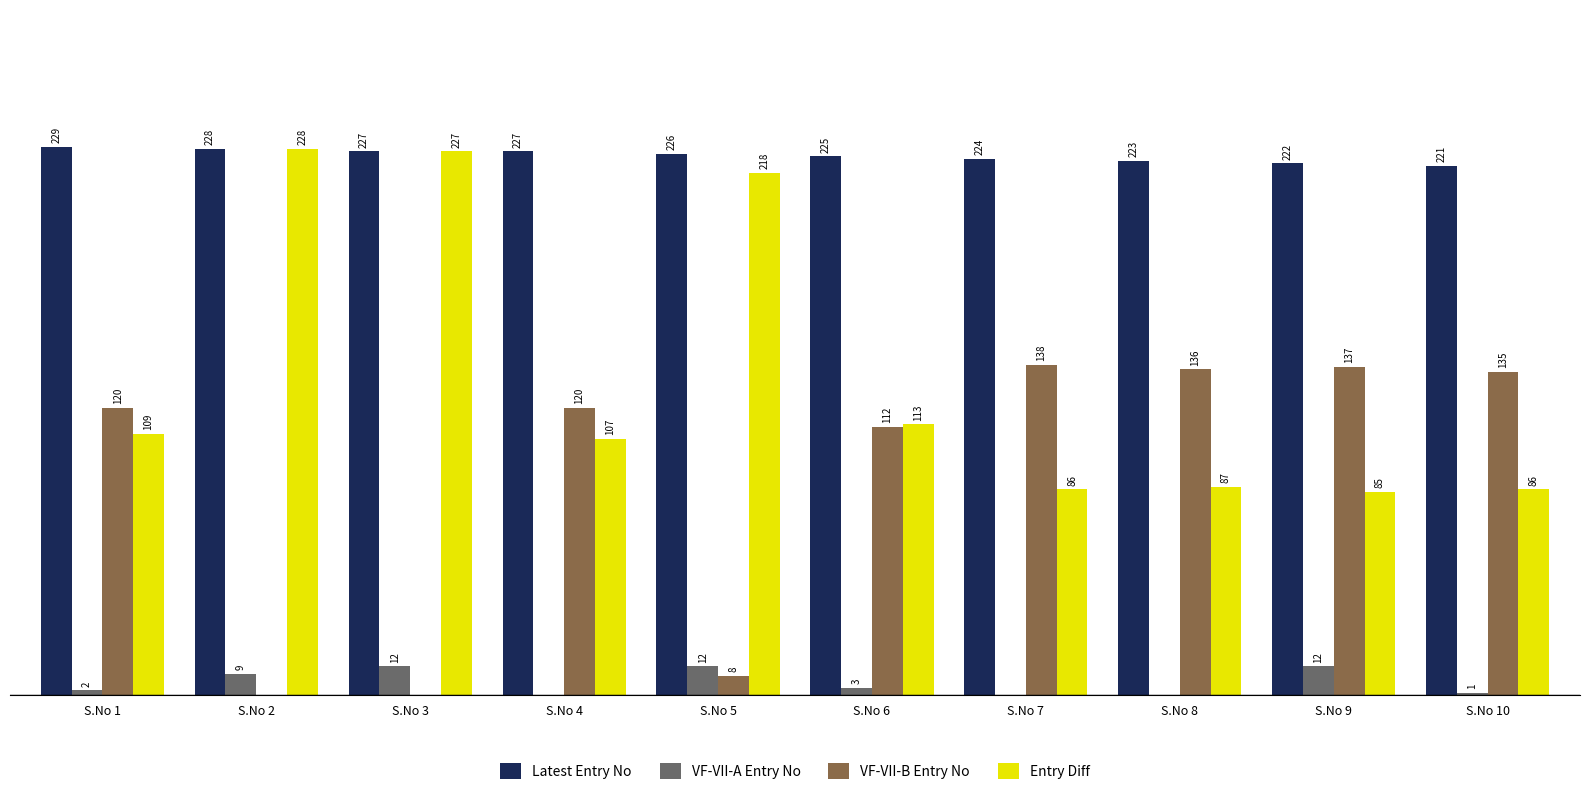

At which category is the sum across all series the highest?

S.No 3